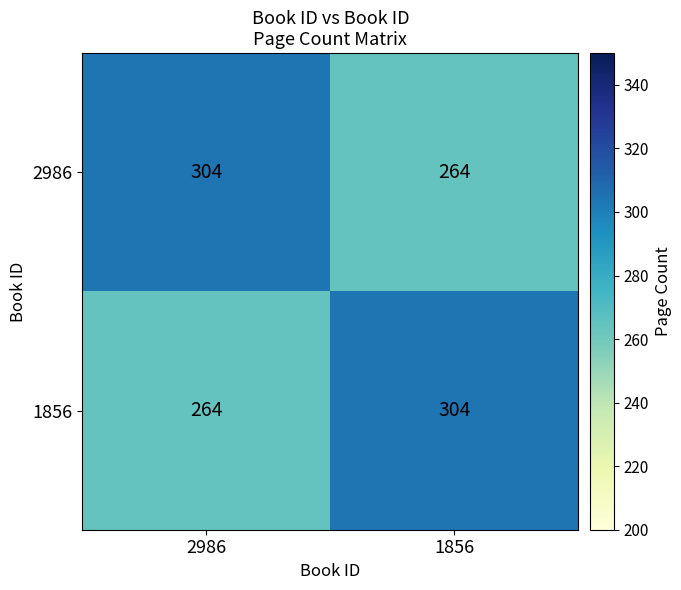

What is the difference between the 1856 values at 2986 and 1856?

40